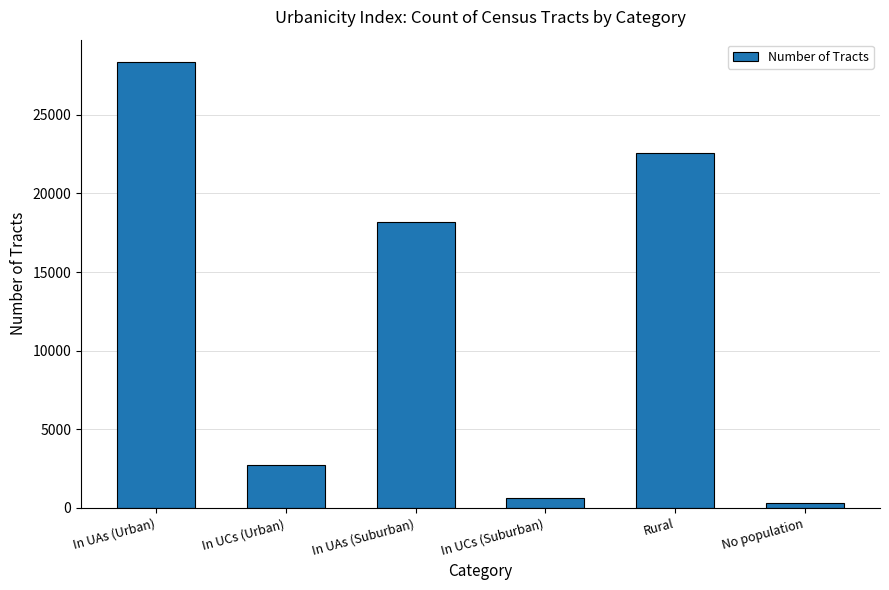

What is the label of the 1st bar from the left?

In UAs (Urban)